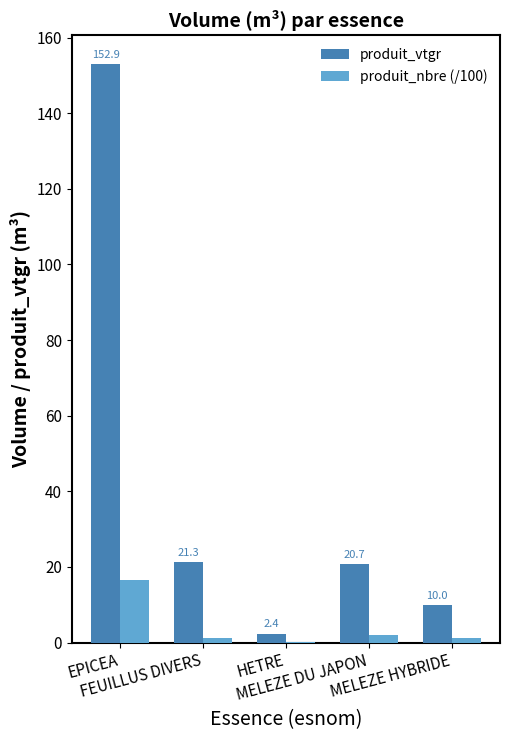

What is the maximum value shown in the chart?

152.9